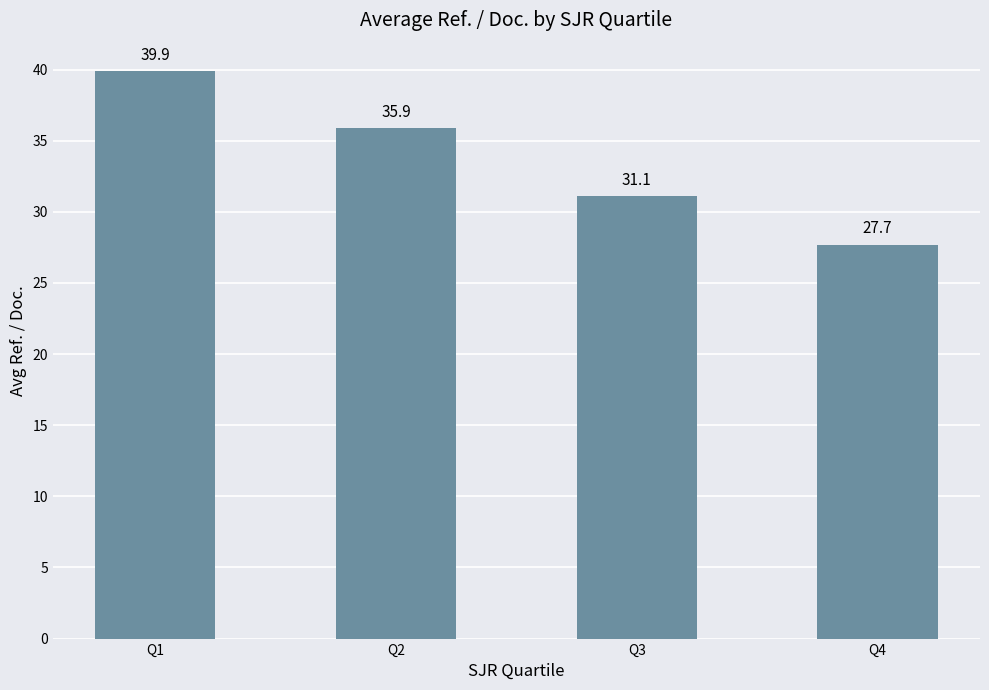

What is the approximate value at Q1?

39.9